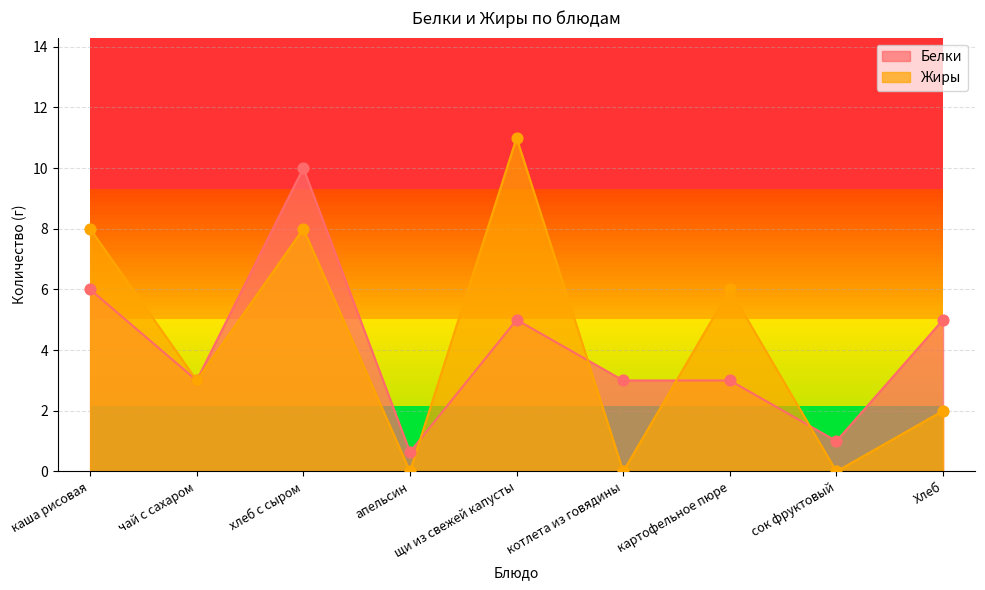

What is the total value across all series at Хлеб?

7.0